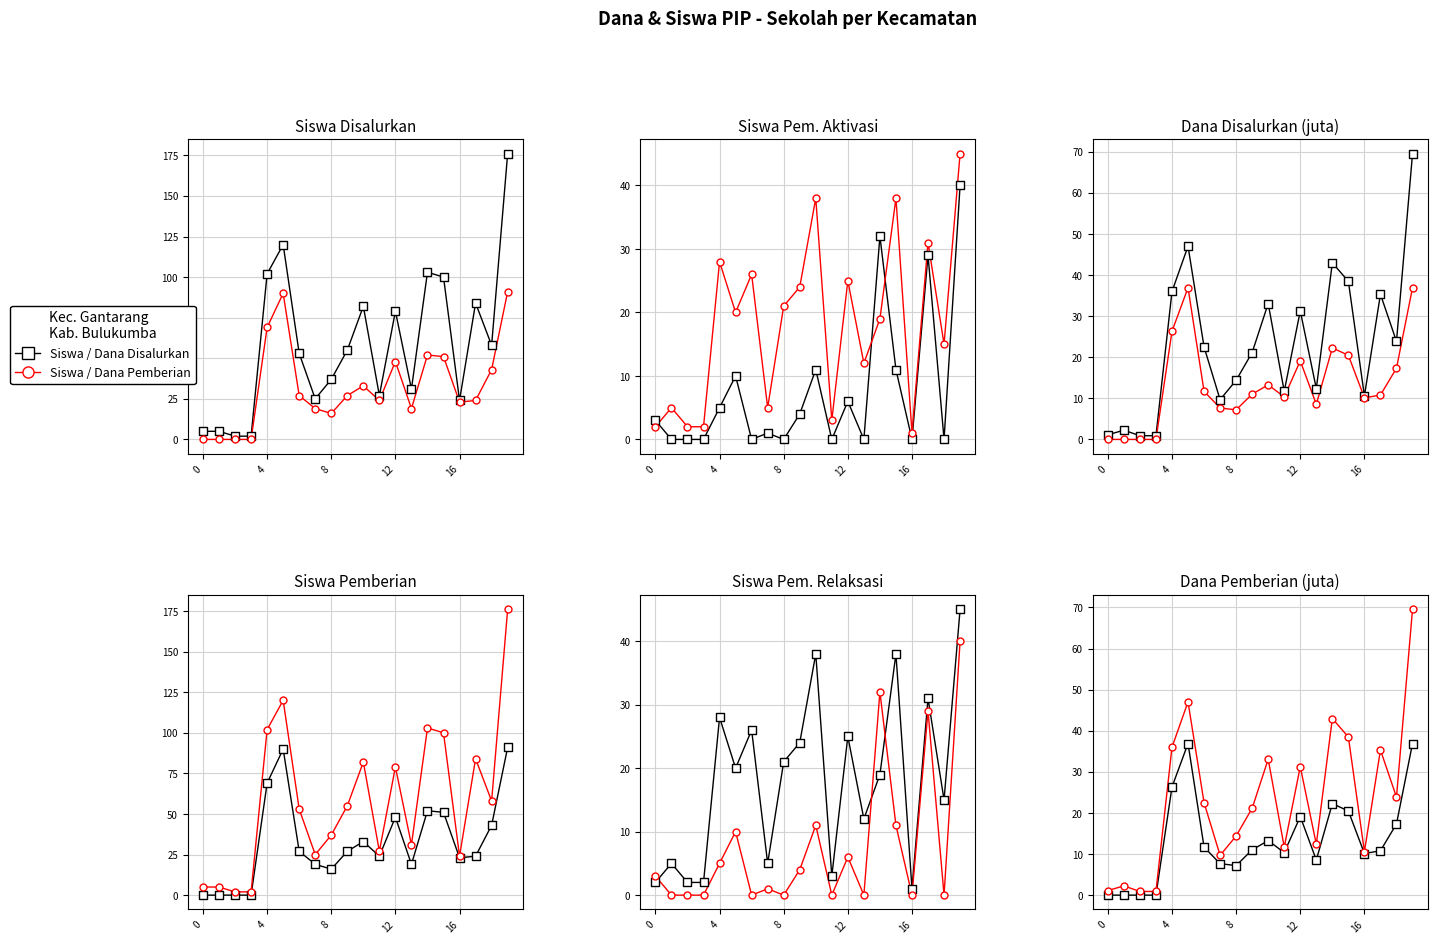

At which category is the sum across all series the highest?

19